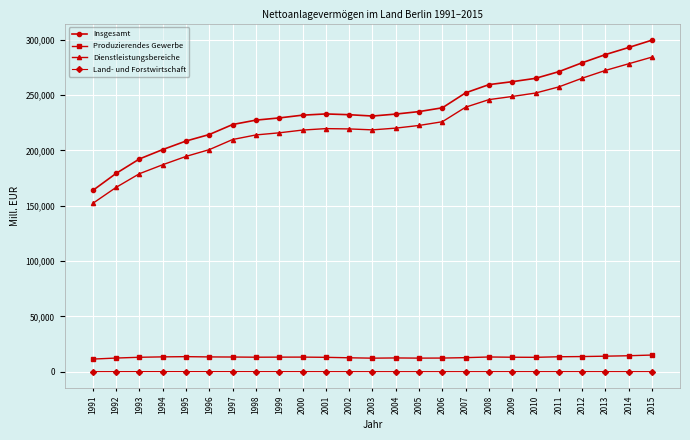

True or false: Dienstleistungsbereiche has a value of 355485.8 at 2008.

False